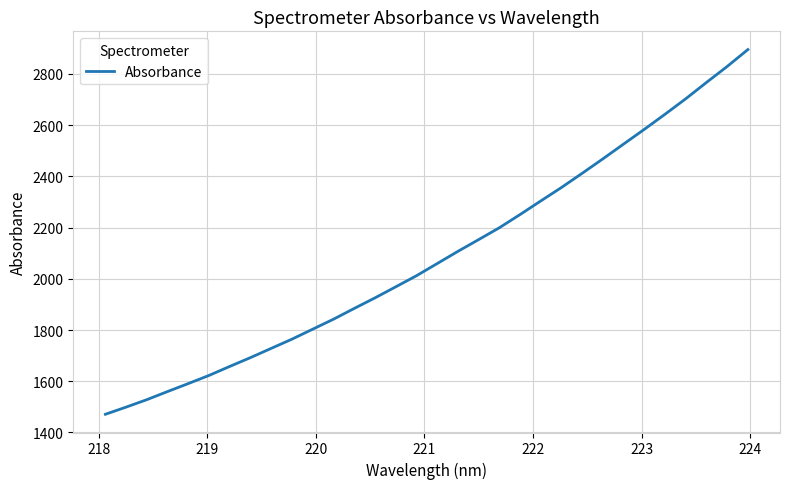

What is the difference between the maximum and minimum values?

1424.1